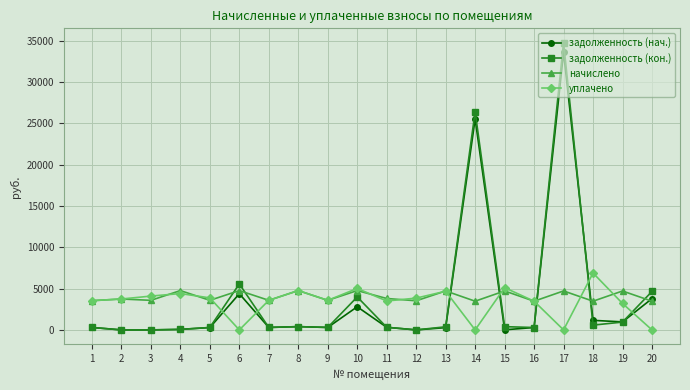

Which series has the largest range (max minus min)?

задолженность (кон.)